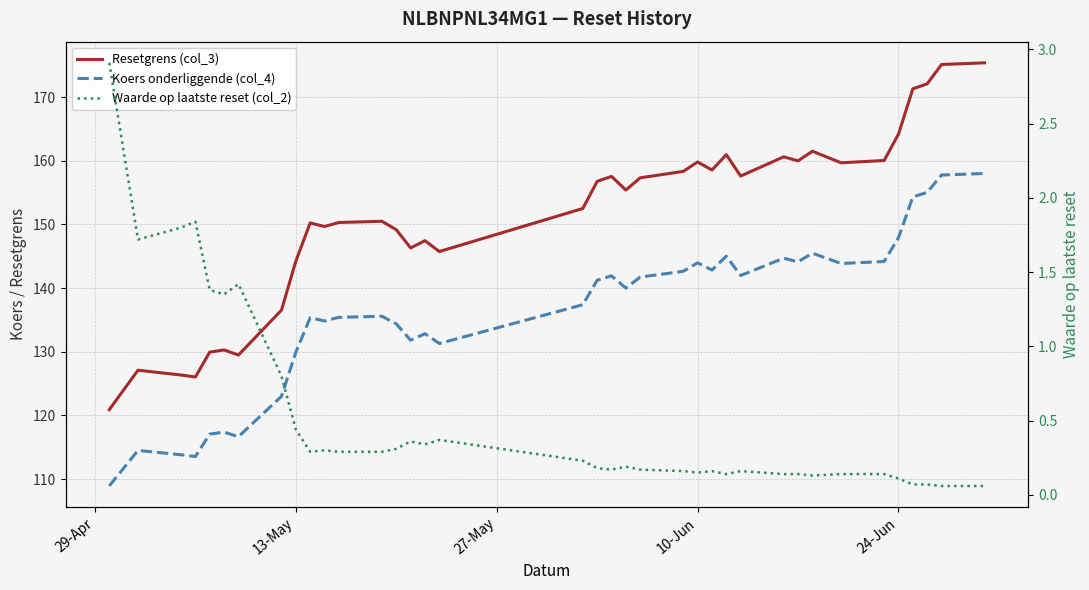

At which label does Resetgrens (col_3) reach its minimum?

29-Apr